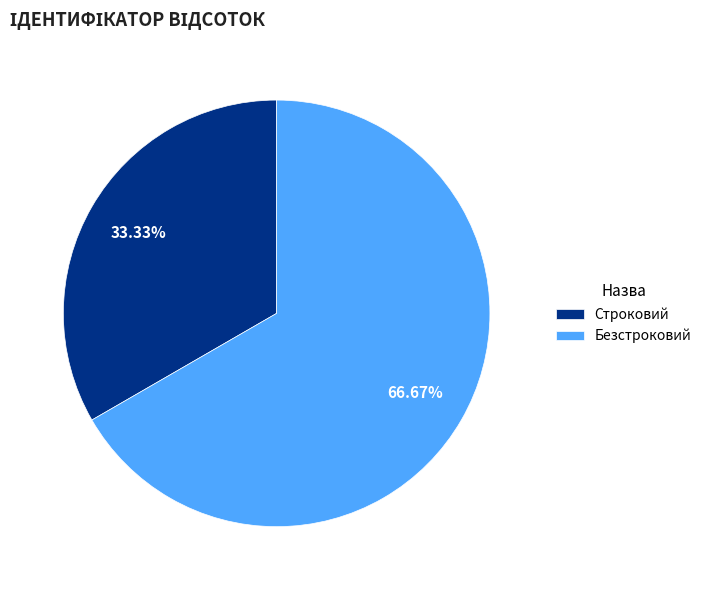

Does Безстроковий account for over 50% of the chart?

Yes